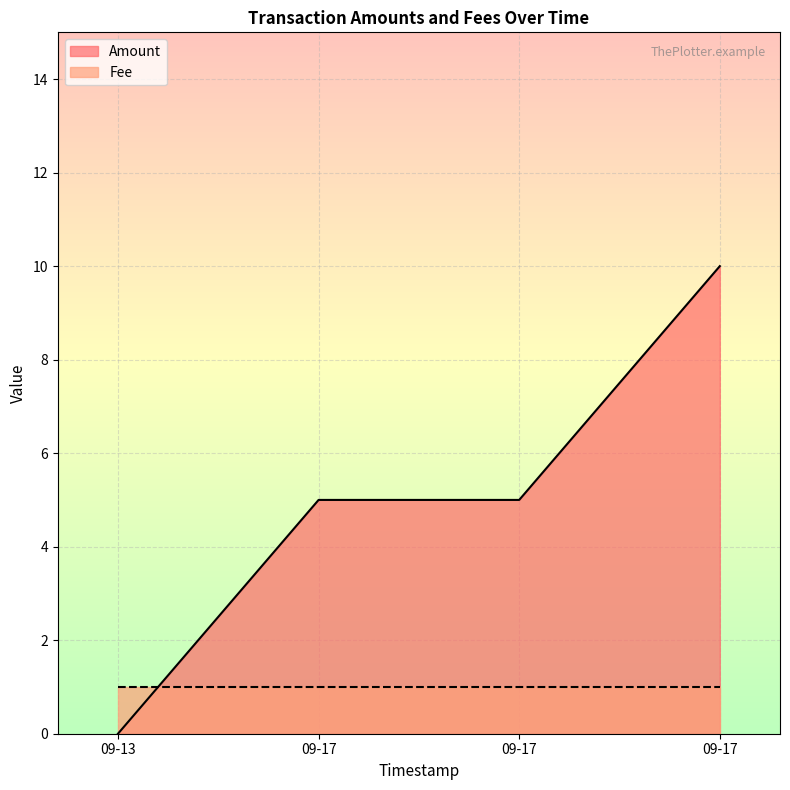

What is the greatest value displayed?

10